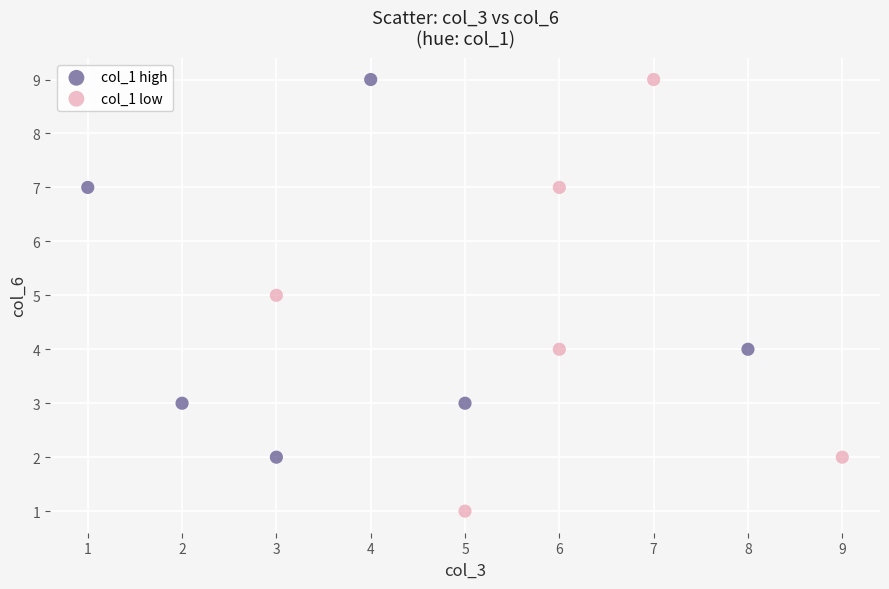

What are all the series names shown in the legend?

col_1 high, col_1 low